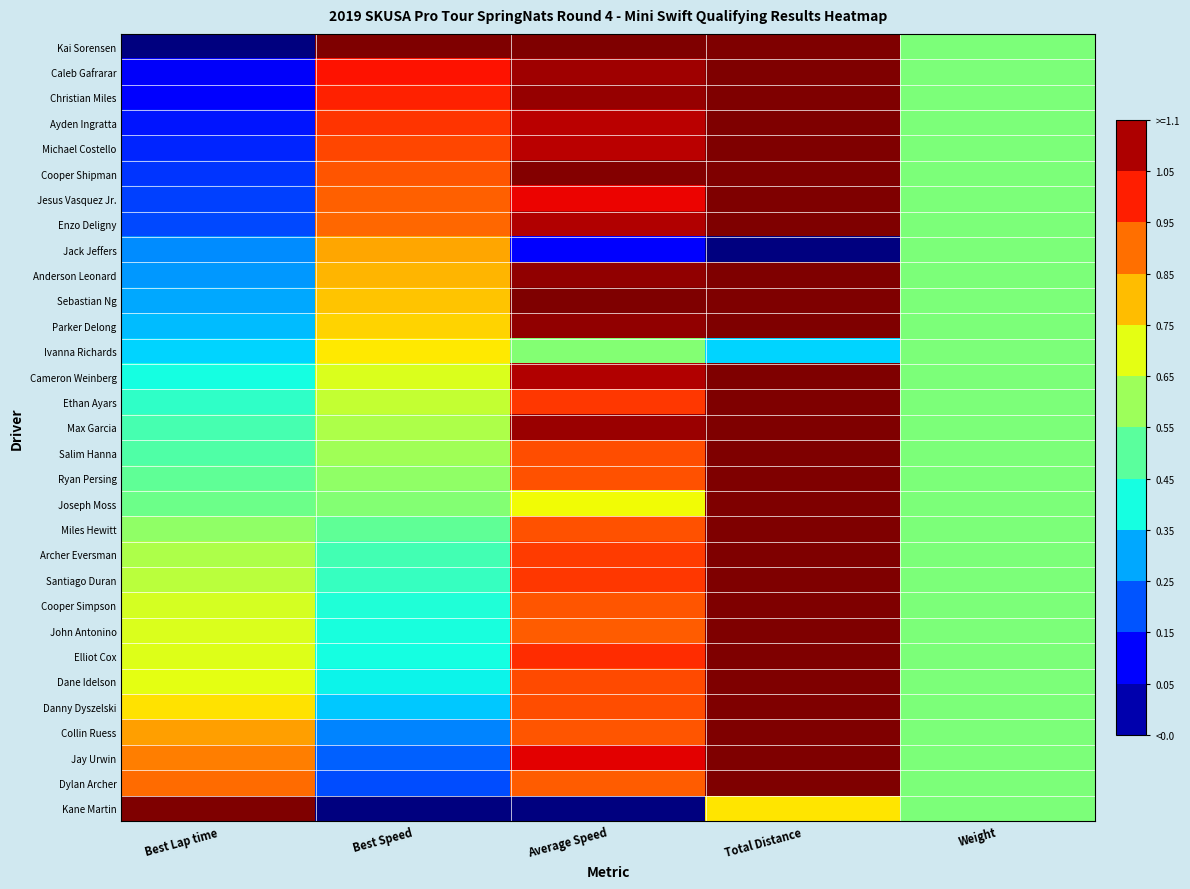

Reading right to left, extract all data points from this chart.

Kai Sorensen: Weight=0.5	Total Distance=1.0	Average Speed=1.0	Best Speed=1.0	Best Lap time=0.0
Caleb Gafrarar: Weight=0.5	Total Distance=1.0	Average Speed=1.0	Best Speed=0.9	Best Lap time=0.1
Christian Miles: Weight=0.5	Total Distance=1.0	Average Speed=1.0	Best Speed=0.9	Best Lap time=0.1
Ayden Ingratta: Weight=0.5	Total Distance=1.0	Average Speed=0.9	Best Speed=0.9	Best Lap time=0.1
Michael Costello: Weight=0.5	Total Distance=1.0	Average Speed=0.9	Best Speed=0.8	Best Lap time=0.2
Cooper Shipman: Weight=0.5	Total Distance=1.0	Average Speed=1.0	Best Speed=0.8	Best Lap time=0.2
Jesus Vasquez Jr.: Weight=0.5	Total Distance=1.0	Average Speed=0.9	Best Speed=0.8	Best Lap time=0.2
Enzo Deligny: Weight=0.5	Total Distance=1.0	Average Speed=1.0	Best Speed=0.8	Best Lap time=0.2
Jack Jeffers: Weight=0.5	Total Distance=0.0	Average Speed=0.1	Best Speed=0.7	Best Lap time=0.3
Anderson Leonard: Weight=0.5	Total Distance=1.0	Average Speed=1.0	Best Speed=0.7	Best Lap time=0.3
Sebastian Ng: Weight=0.5	Total Distance=1.0	Average Speed=1.0	Best Speed=0.7	Best Lap time=0.3
Parker Delong: Weight=0.5	Total Distance=1.0	Average Speed=1.0	Best Speed=0.7	Best Lap time=0.3
Ivanna Richards: Weight=0.5	Total Distance=0.3	Average Speed=0.5	Best Speed=0.7	Best Lap time=0.3
Cameron Weinberg: Weight=0.5	Total Distance=1.0	Average Speed=1.0	Best Speed=0.6	Best Lap time=0.4
Ethan Ayars: Weight=0.5	Total Distance=1.0	Average Speed=0.8	Best Speed=0.6	Best Lap time=0.4
Max Garcia: Weight=0.5	Total Distance=1.0	Average Speed=1.0	Best Speed=0.6	Best Lap time=0.4
Salim Hanna: Weight=0.5	Total Distance=1.0	Average Speed=0.8	Best Speed=0.5	Best Lap time=0.4
Ryan Persing: Weight=0.5	Total Distance=1.0	Average Speed=0.8	Best Speed=0.5	Best Lap time=0.5
Joseph Moss: Weight=0.5	Total Distance=1.0	Average Speed=0.6	Best Speed=0.5	Best Lap time=0.5
Miles Hewitt: Weight=0.5	Total Distance=1.0	Average Speed=0.8	Best Speed=0.5	Best Lap time=0.5
Archer Eversman: Weight=0.5	Total Distance=1.0	Average Speed=0.8	Best Speed=0.4	Best Lap time=0.6
Santiago Duran: Weight=0.5	Total Distance=1.0	Average Speed=0.8	Best Speed=0.4	Best Lap time=0.6
Cooper Simpson: Weight=0.5	Total Distance=1.0	Average Speed=0.8	Best Speed=0.4	Best Lap time=0.6
John Antonino: Weight=0.5	Total Distance=1.0	Average Speed=0.8	Best Speed=0.4	Best Lap time=0.6
Elliot Cox: Weight=0.5	Total Distance=1.0	Average Speed=0.9	Best Speed=0.4	Best Lap time=0.6
Dane Idelson: Weight=0.5	Total Distance=1.0	Average Speed=0.8	Best Speed=0.4	Best Lap time=0.6
Danny Dyszelski: Weight=0.5	Total Distance=1.0	Average Speed=0.8	Best Speed=0.3	Best Lap time=0.7
Collin Ruess: Weight=0.5	Total Distance=1.0	Average Speed=0.8	Best Speed=0.3	Best Lap time=0.7
Jay Urwin: Weight=0.5	Total Distance=1.0	Average Speed=0.9	Best Speed=0.2	Best Lap time=0.8
Dylan Archer: Weight=0.5	Total Distance=1.0	Average Speed=0.8	Best Speed=0.2	Best Lap time=0.8
Kane Martin: Weight=0.5	Total Distance=0.7	Average Speed=0.0	Best Speed=0.0	Best Lap time=1.0